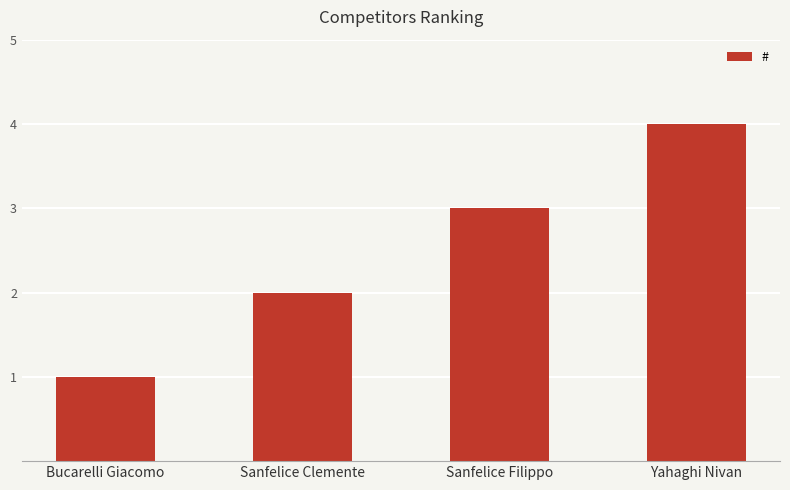

Rank the categories by value from lowest to highest.

Bucarelli Giacomo, Sanfelice Clemente, Sanfelice Filippo, Yahaghi Nivan